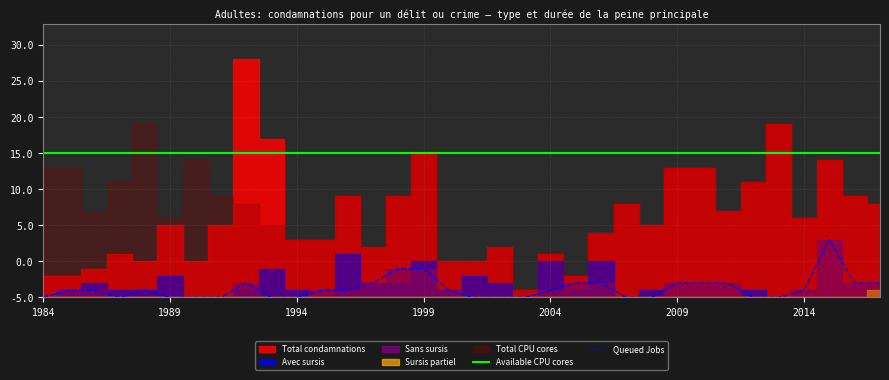

True or false: Queued Jobs and Available CPU cores intersect in this chart.

False